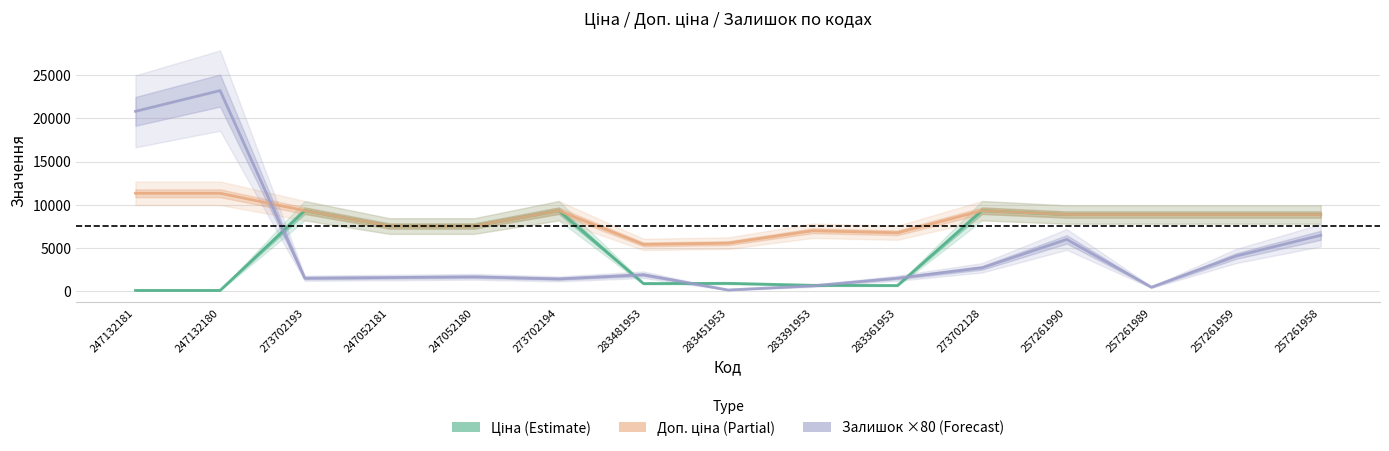

What is the average value of the Залишок ×80 (Forecast) series?

4949.3